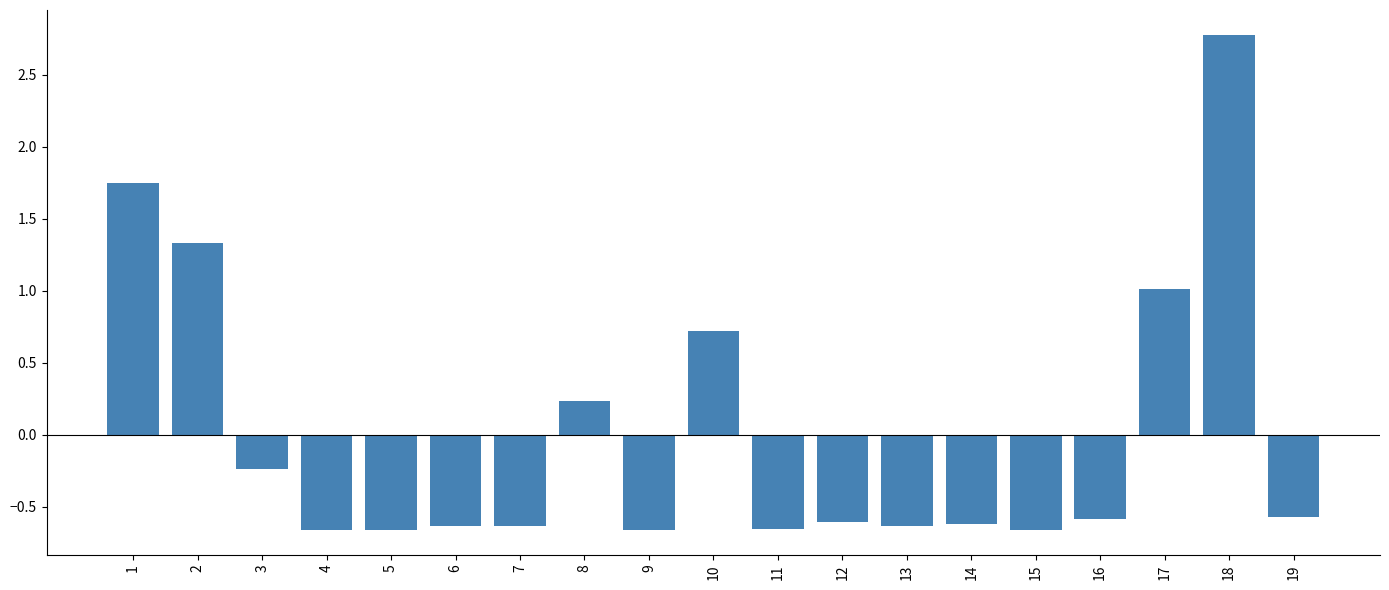

At which category does the chart reach its peak across all series?

18